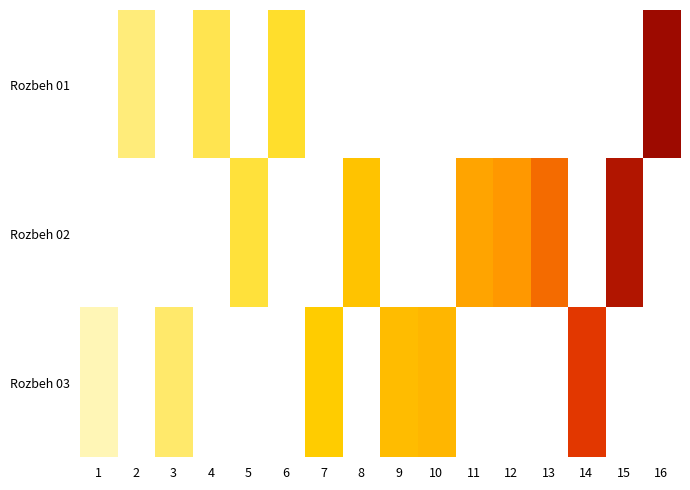

How many positive values does the Rozbeh 03 series have?

6